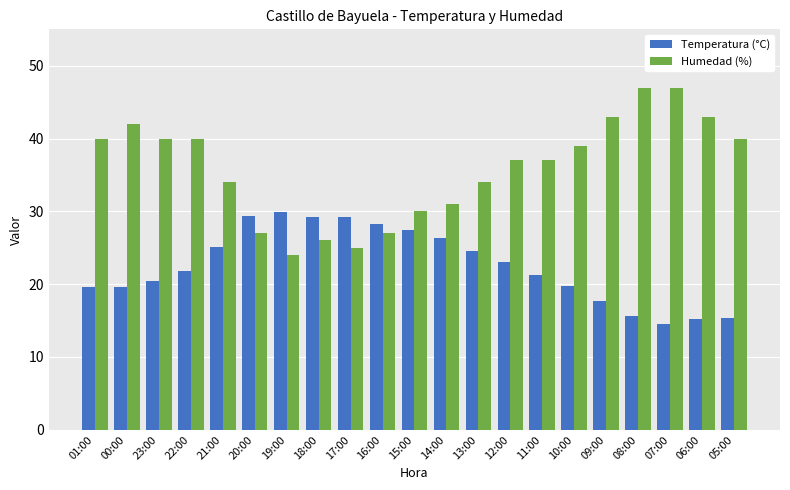

What is the greatest value displayed?

47.0